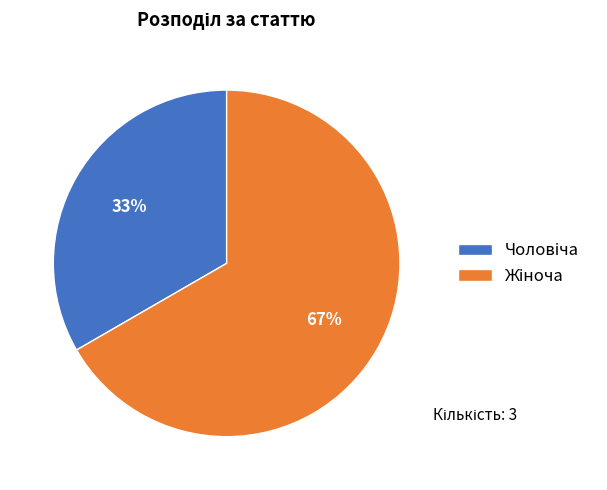

To the nearest percent, what is the average slice percentage?

50%